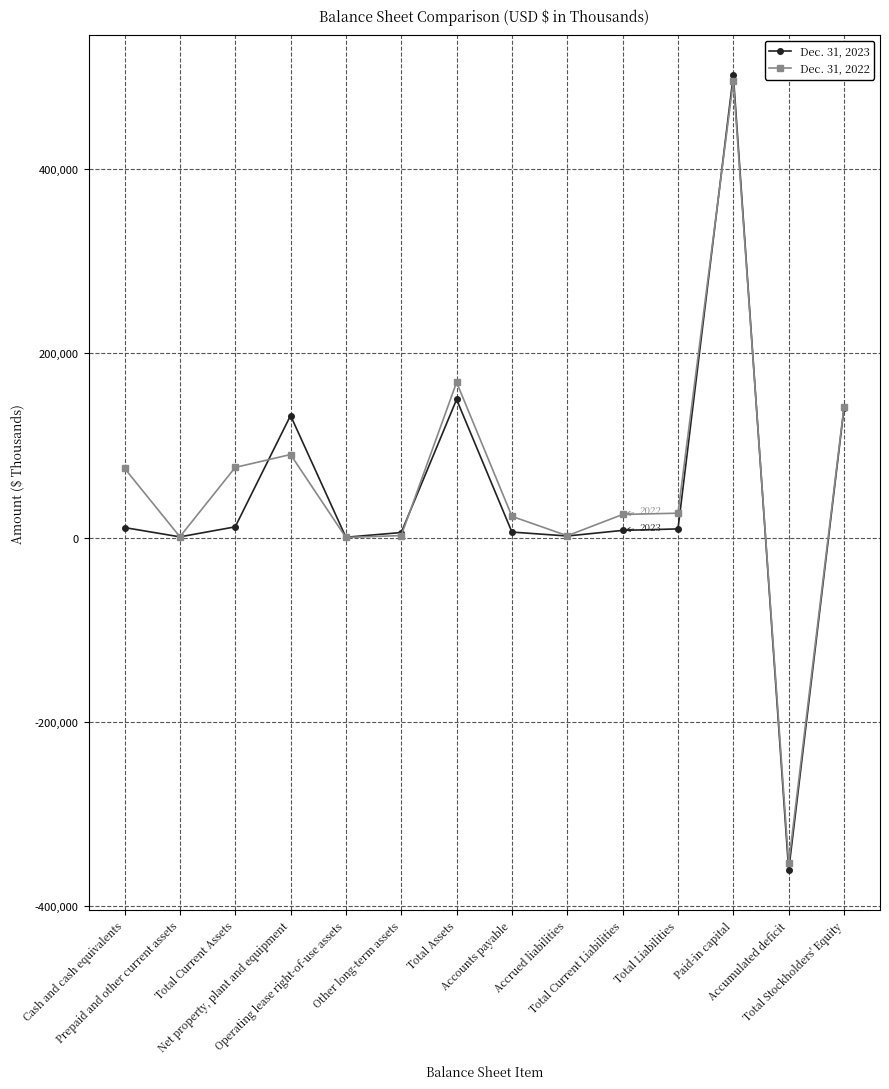

How many data points in Dec. 31, 2022 are less than 26440?

7